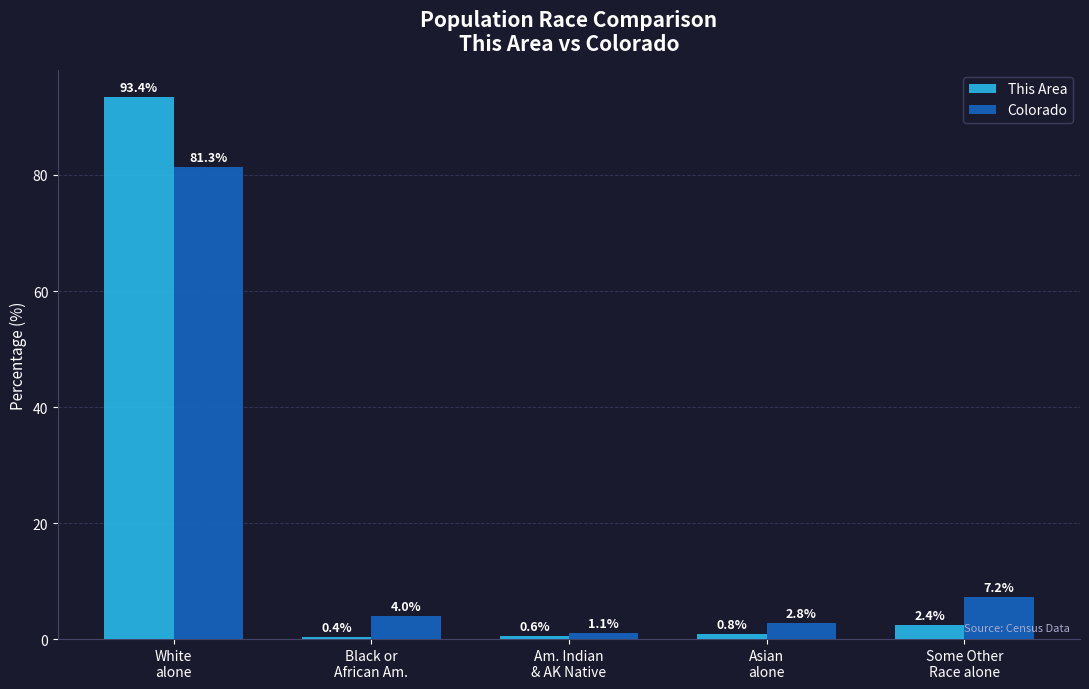

What is the difference between the This Area values at Asian
alone and Black or
African Am.?

0.5